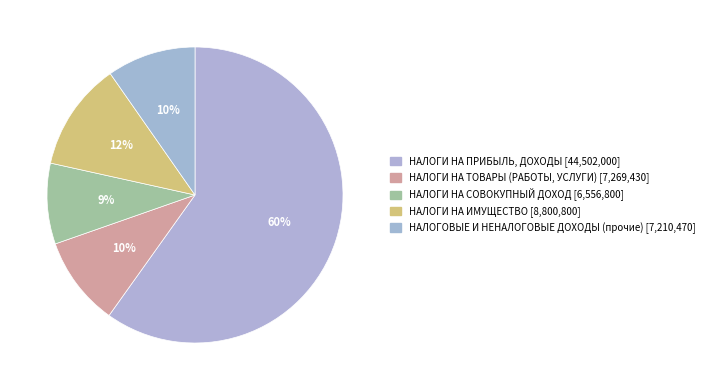

What is the total percentage of НАЛОГИ НА ТОВАРЫ (РАБОТЫ, УСЛУГИ) and НАЛОГОВЫЕ И НЕНАЛОГОВЫЕ ДОХОДЫ (прочие)?

19.5%